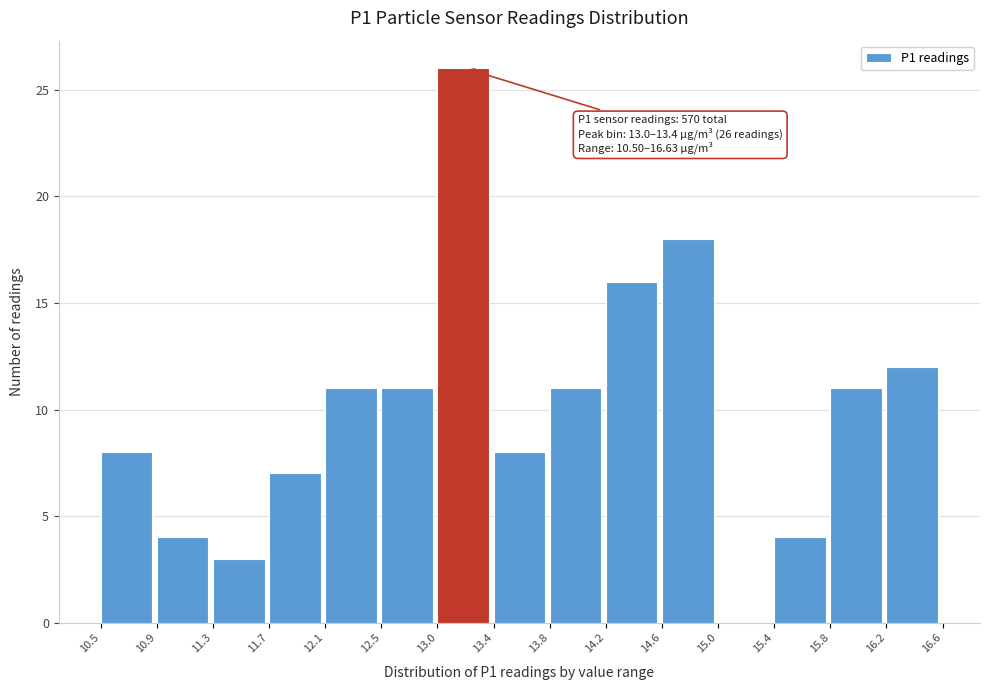

Which range on the x-axis has the tallest bar?

13.0 to 13.4